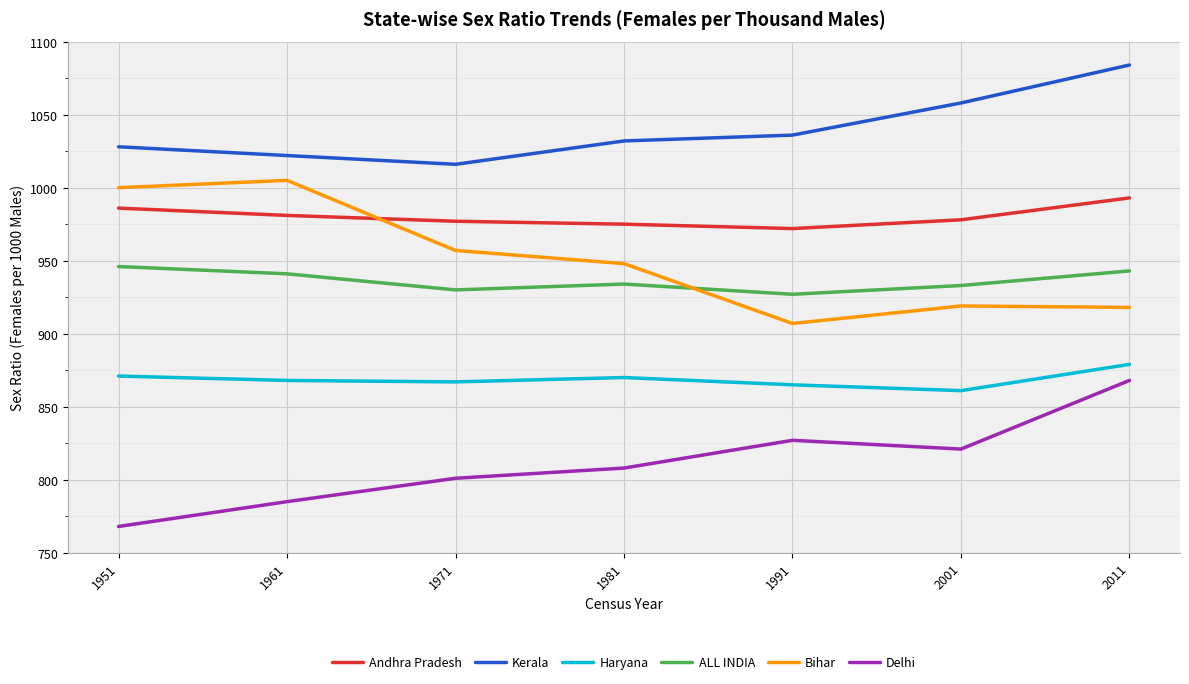

The Haryana series shows 352 at 1971. True or false?

False